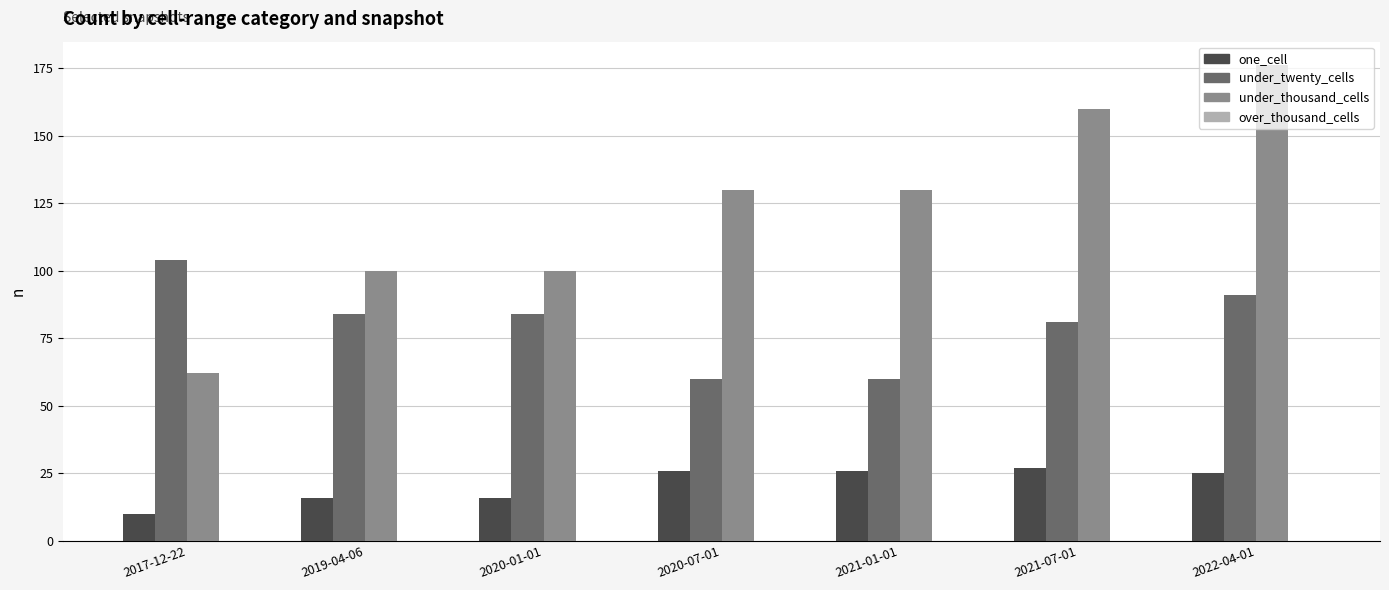

Which series changed the most between 2021-07-01 and 2022-04-01?

under_thousand_cells